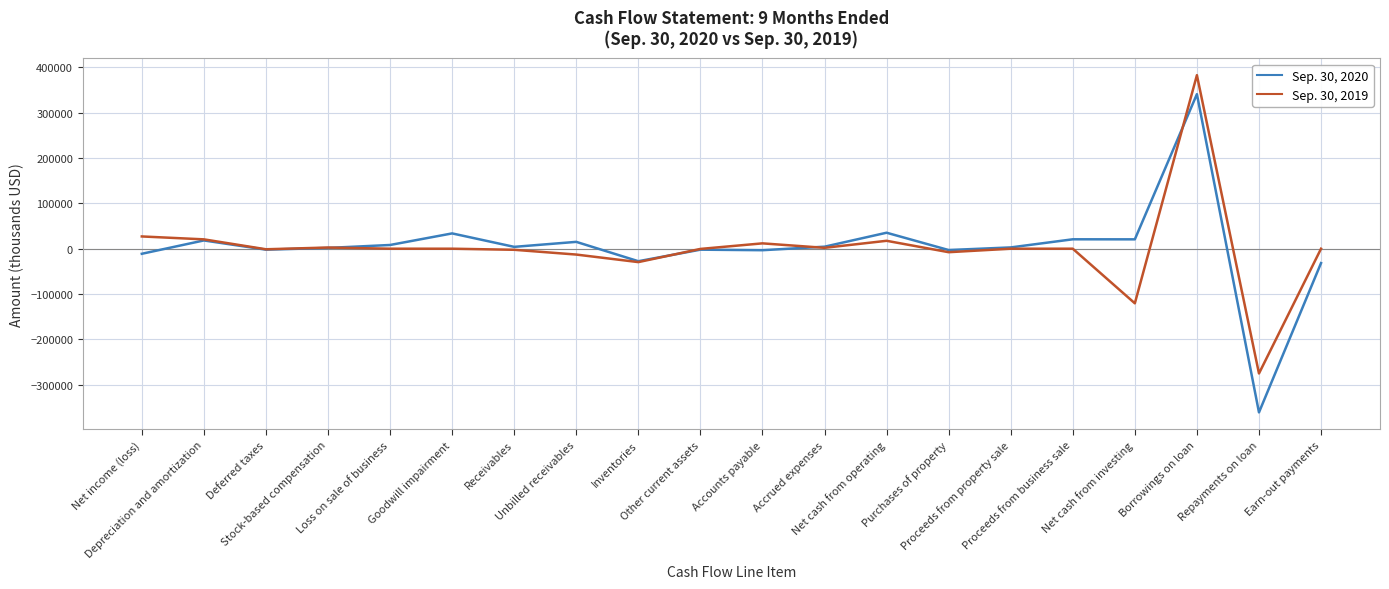

Does the chart have visible grid lines?

Yes